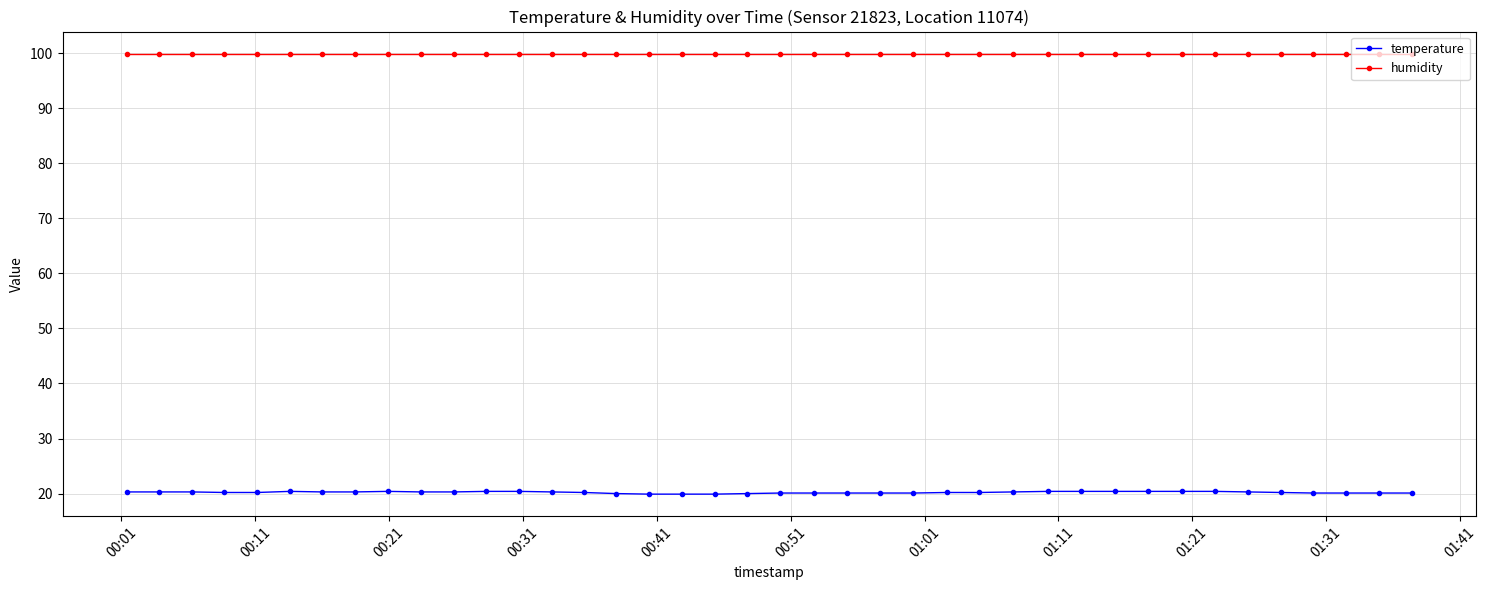

List the series in order of their peak value, lowest first.

temperature, humidity